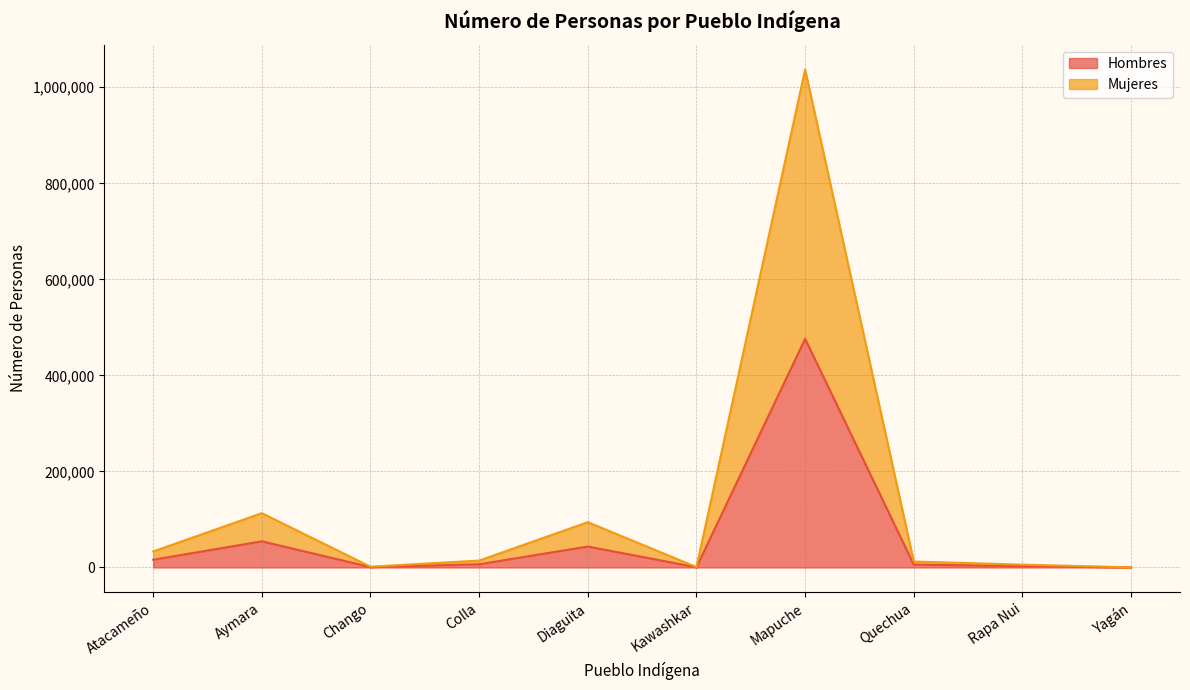

Is the value of Hombres at Yagán greater than the value of Mujeres at Rapa Nui?

No